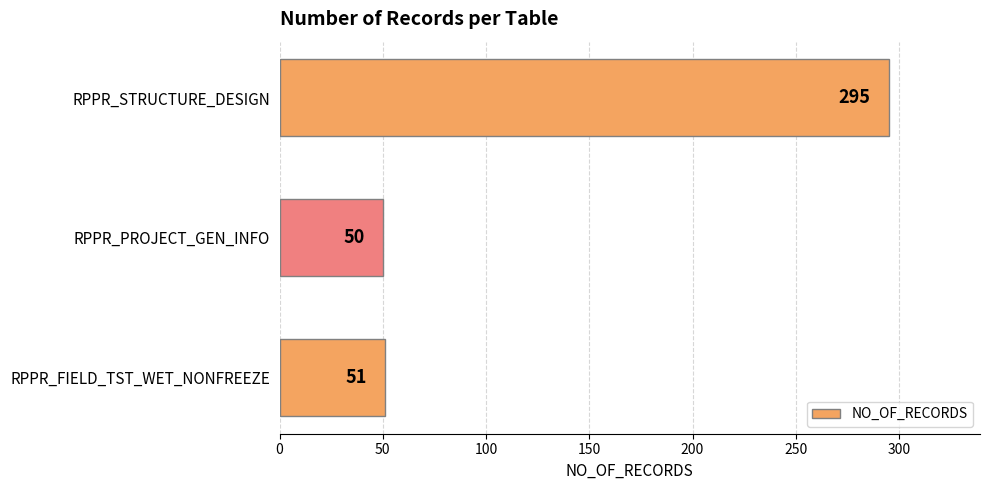

Reading bottom to top, what are all the values shown in this chart?

51	50	295